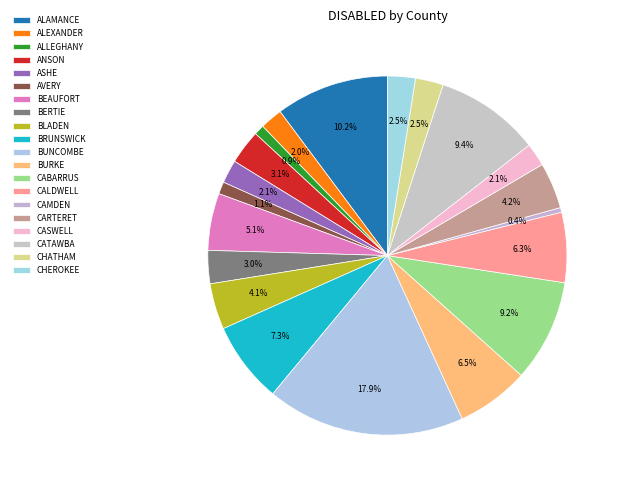

How many slices are in this pie chart?

20